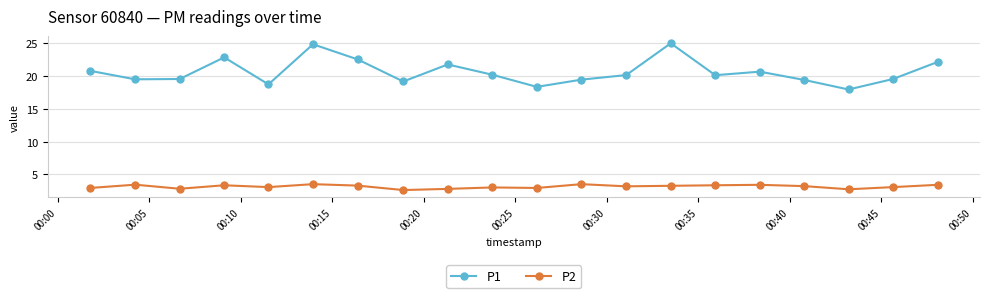

What is the sum of all P1 values?

412.8